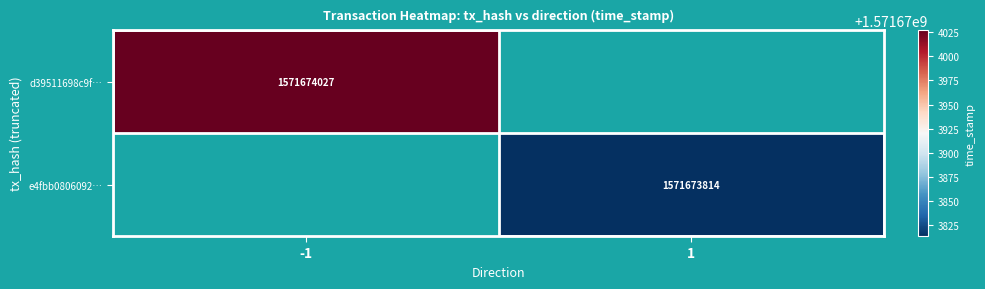

Is the value of d39511698c9f… at -1 greater than the value of e4fbb0806092… at 1?

Yes